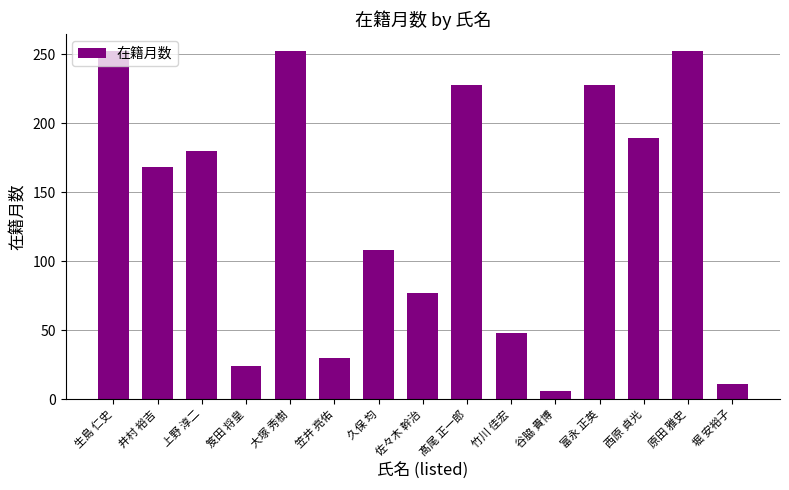

What is the label of the 5th bar from the right?

谷脇 貴博